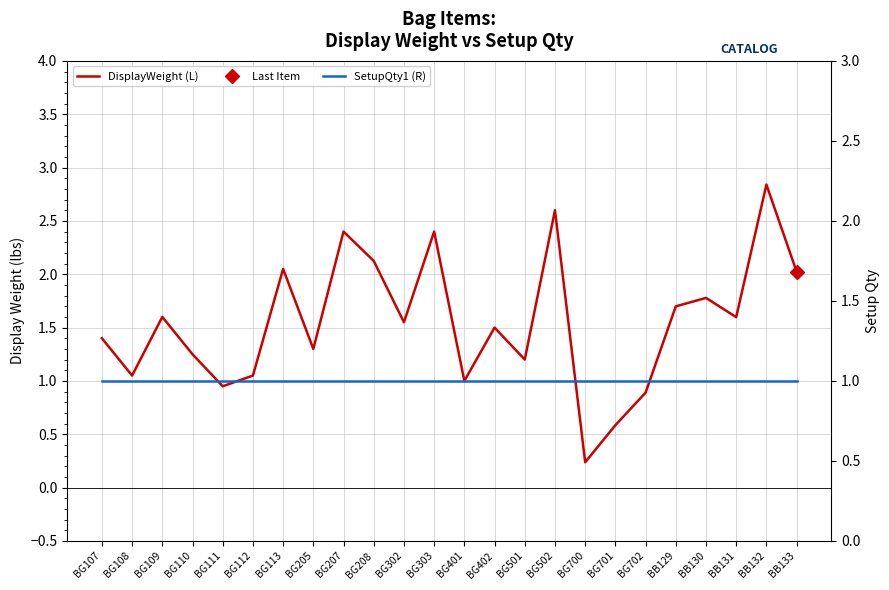

What is the difference between the DisplayWeight (L) values at BB129 and BG402?

0.2